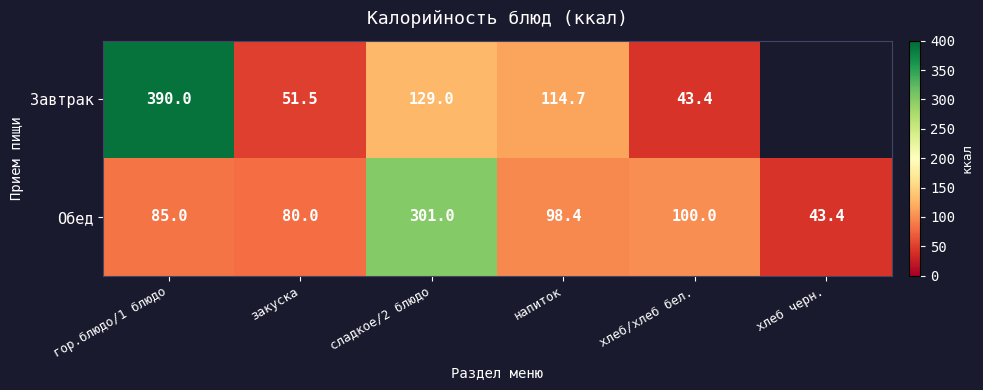

What is the difference between the highest and lowest values at сладкое/2 блюдо?

172.0